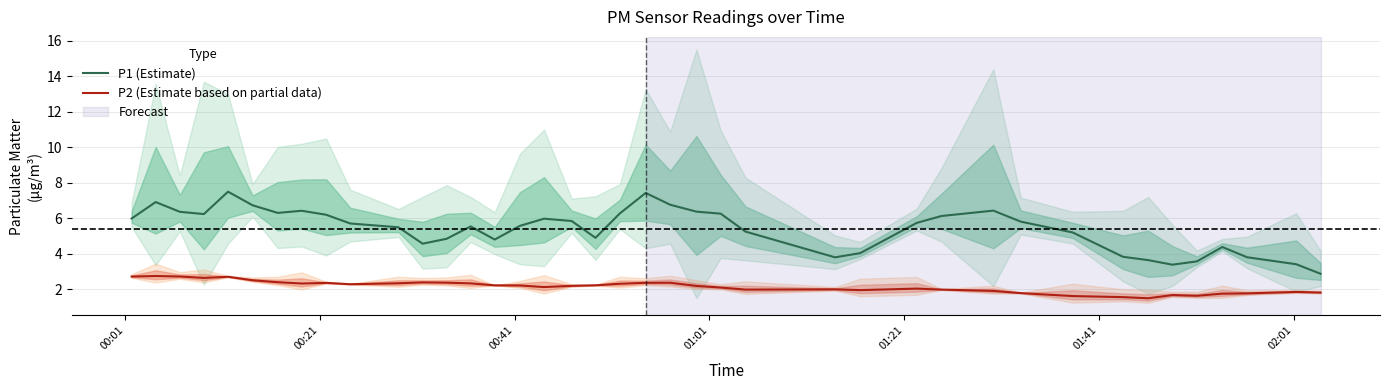

What is the highest value of the P1 (Estimate) series?

7.5